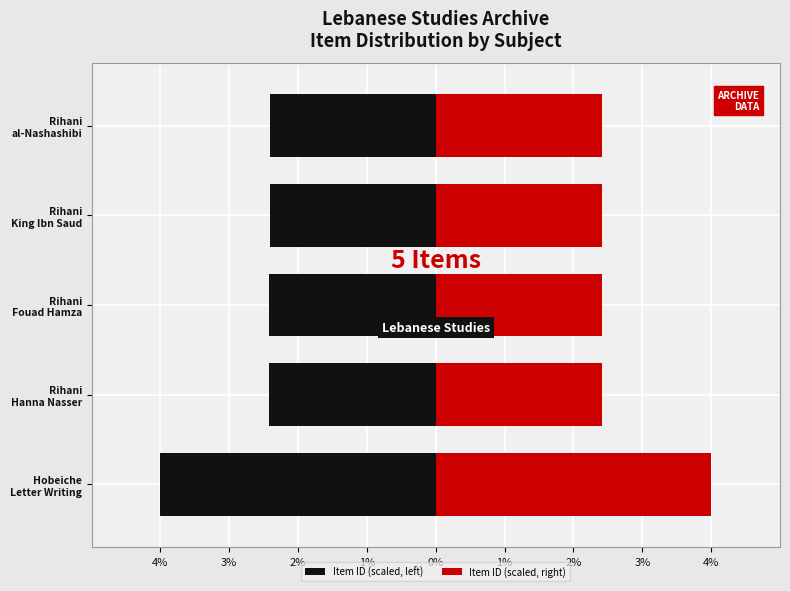

Is the value of Item ID (scaled, right) at Rihani King Ibn Saud greater than the value of Item ID (scaled, left) at Rihani Hanna Nasser?

Yes